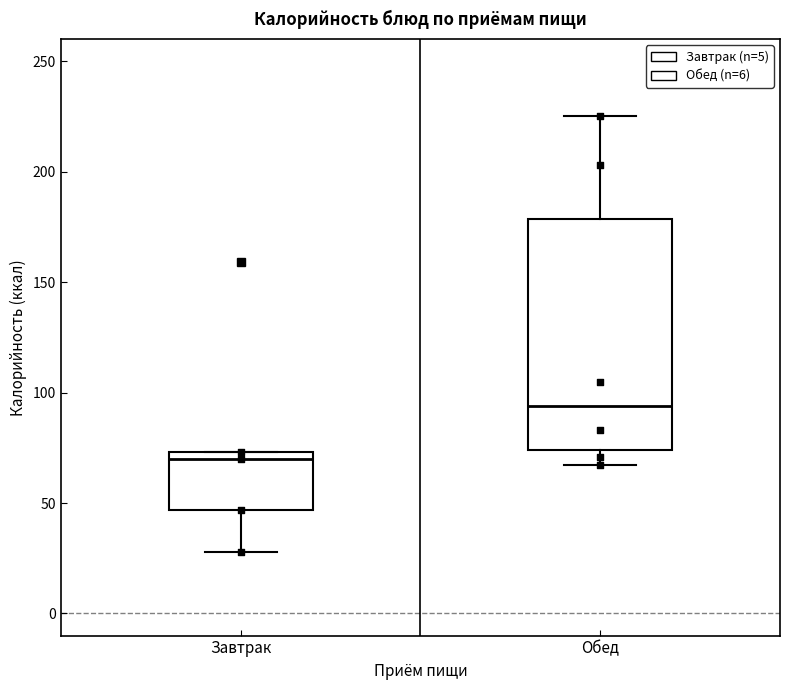

Which box's median line is the highest?

Обед